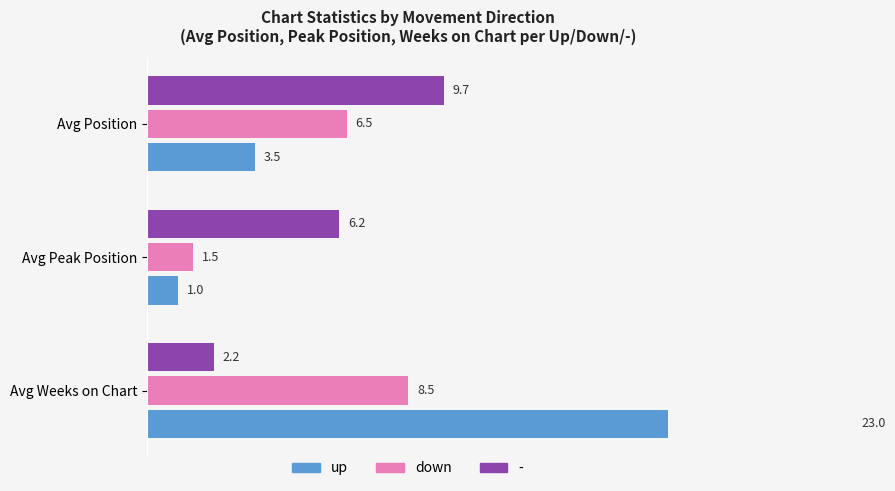

What is the difference between the up values at Avg Weeks on Chart and Avg Position?

19.5